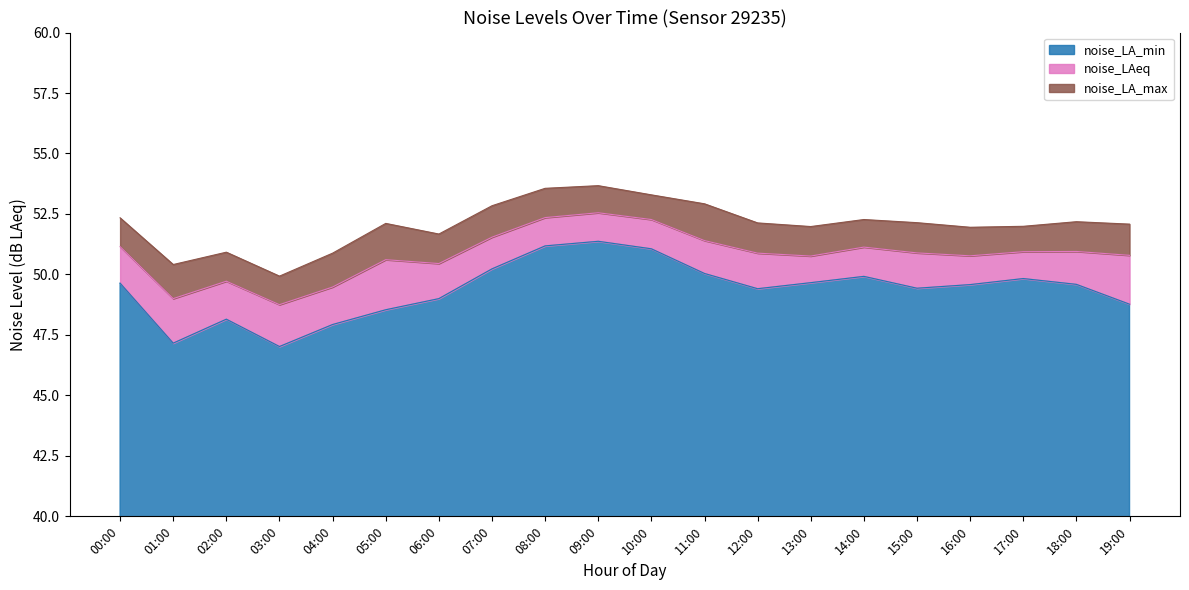

How many interior local peaks does the noise_LAeq series have?

5